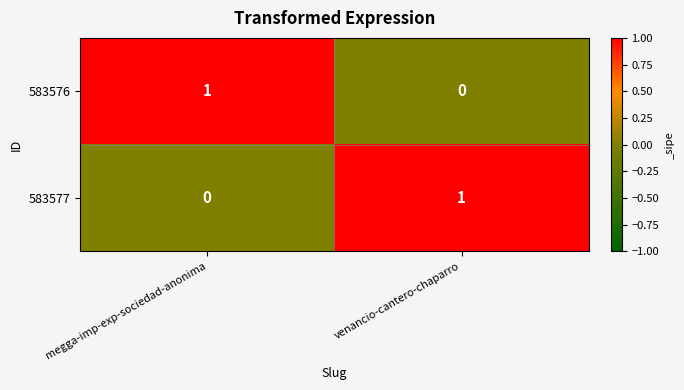

Which category has the lowest value in the 583577 series?

megga-imp-exp-sociedad-anonima